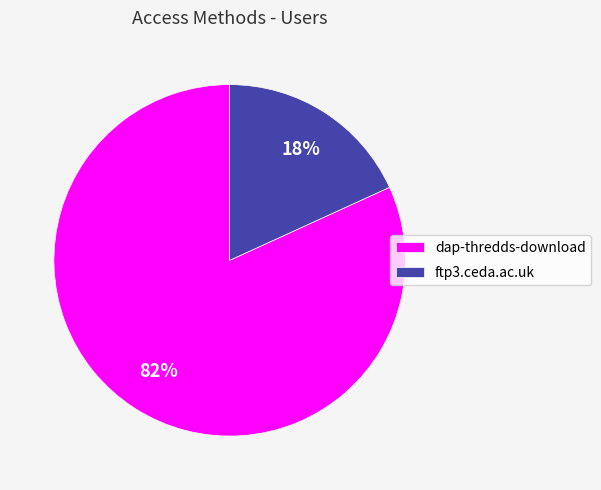

To the nearest percent, what percentage of the pie is ftp3.ceda.ac.uk?

18%